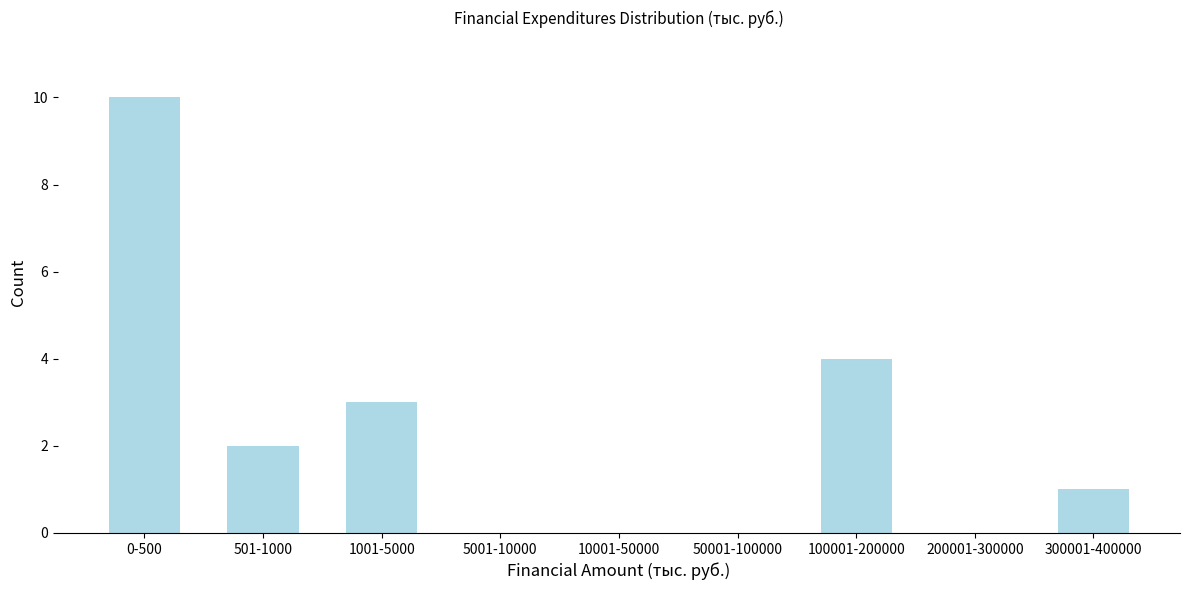

Reading left to right, transcribe all the data shown in this chart.

0-500=10	501-1000=2	1001-5000=3	5001-10000=0	10001-50000=0	50001-100000=0	100001-200000=4	200001-300000=0	300001-400000=1